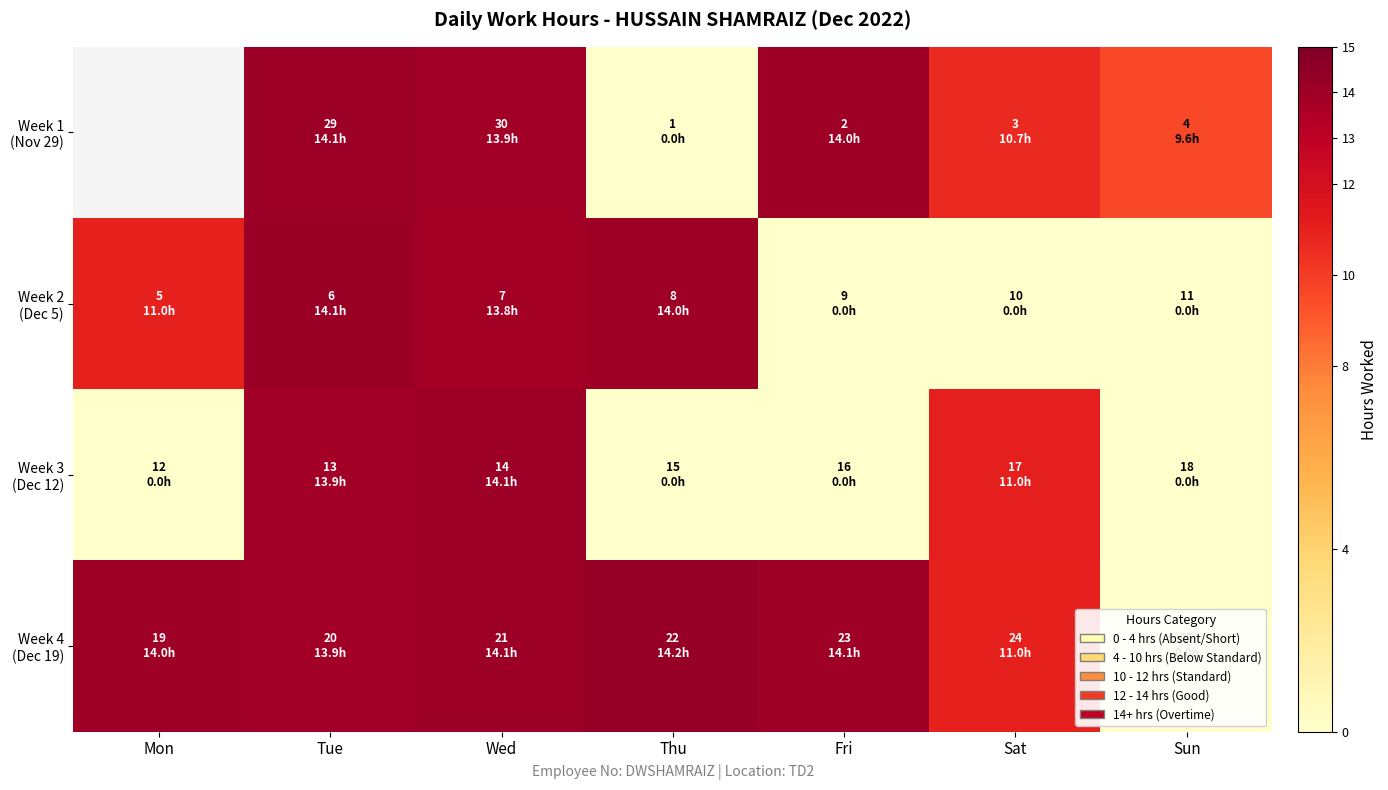

What is the difference between the Week 4 (Dec 19) values at Thu and Mon?

0.2